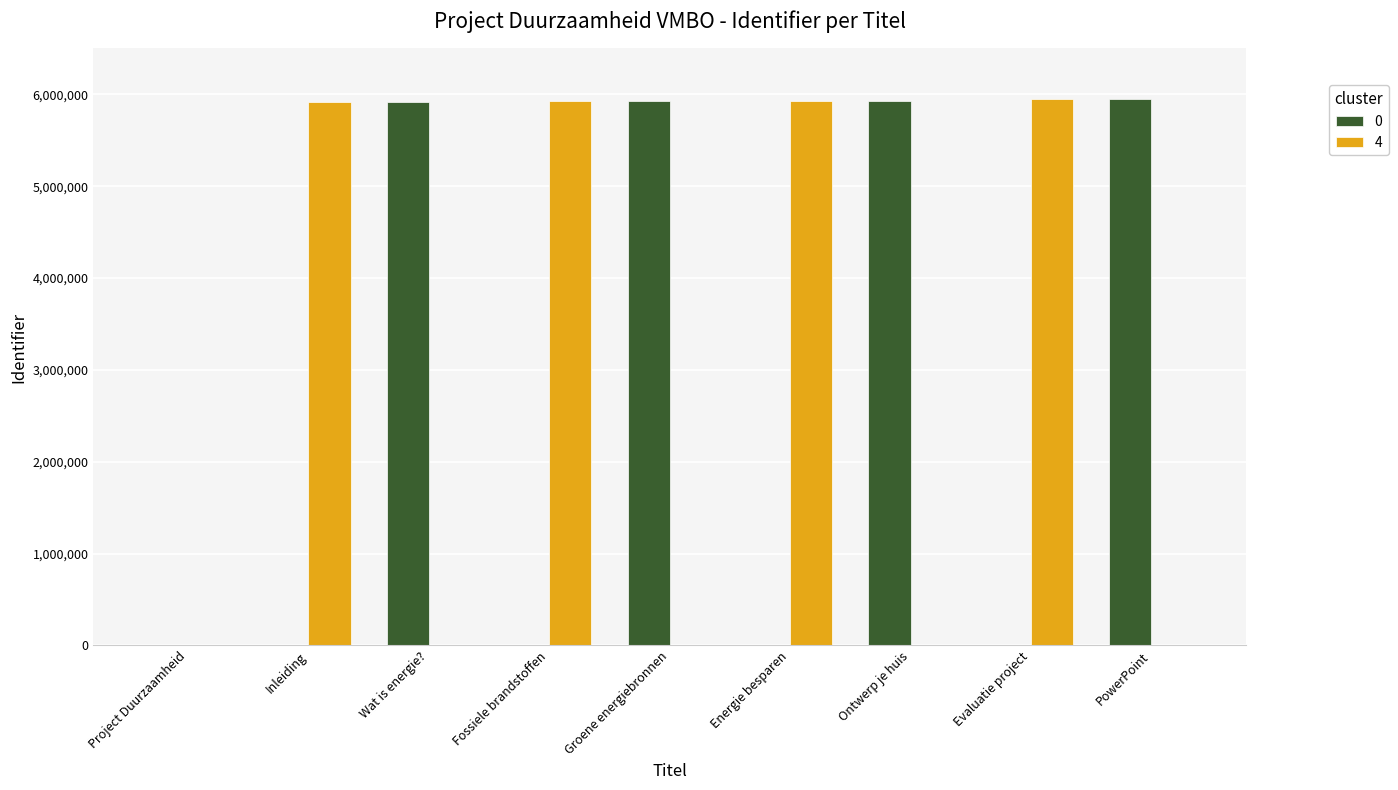

The 0 series shows -2518706 at Fossiele brandstoffen. True or false?

False